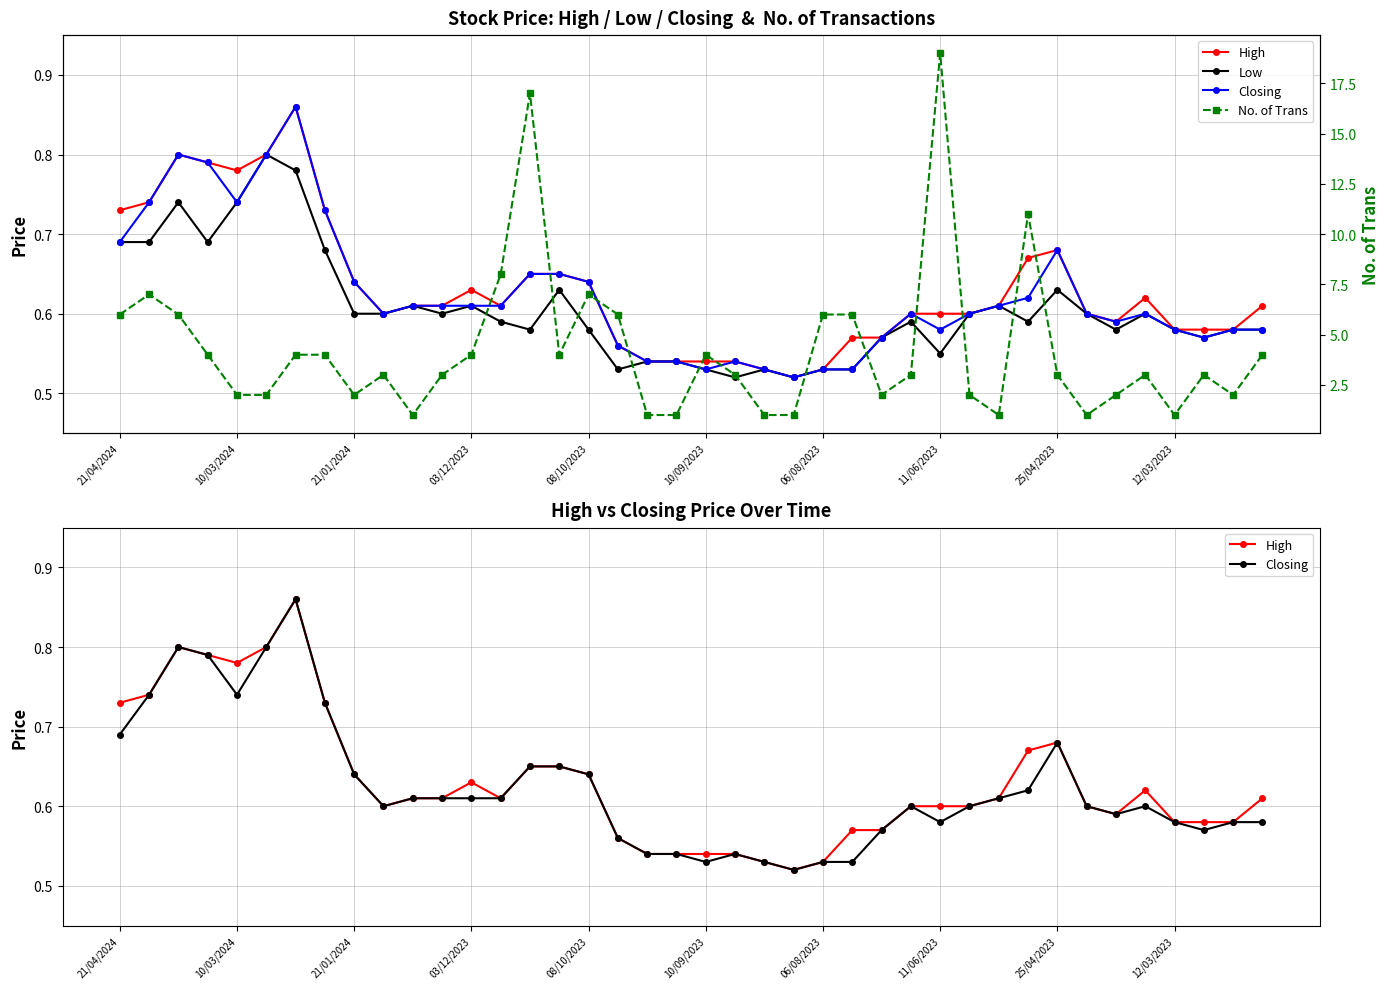

Which series has the widest spread of values?

No. of Trans